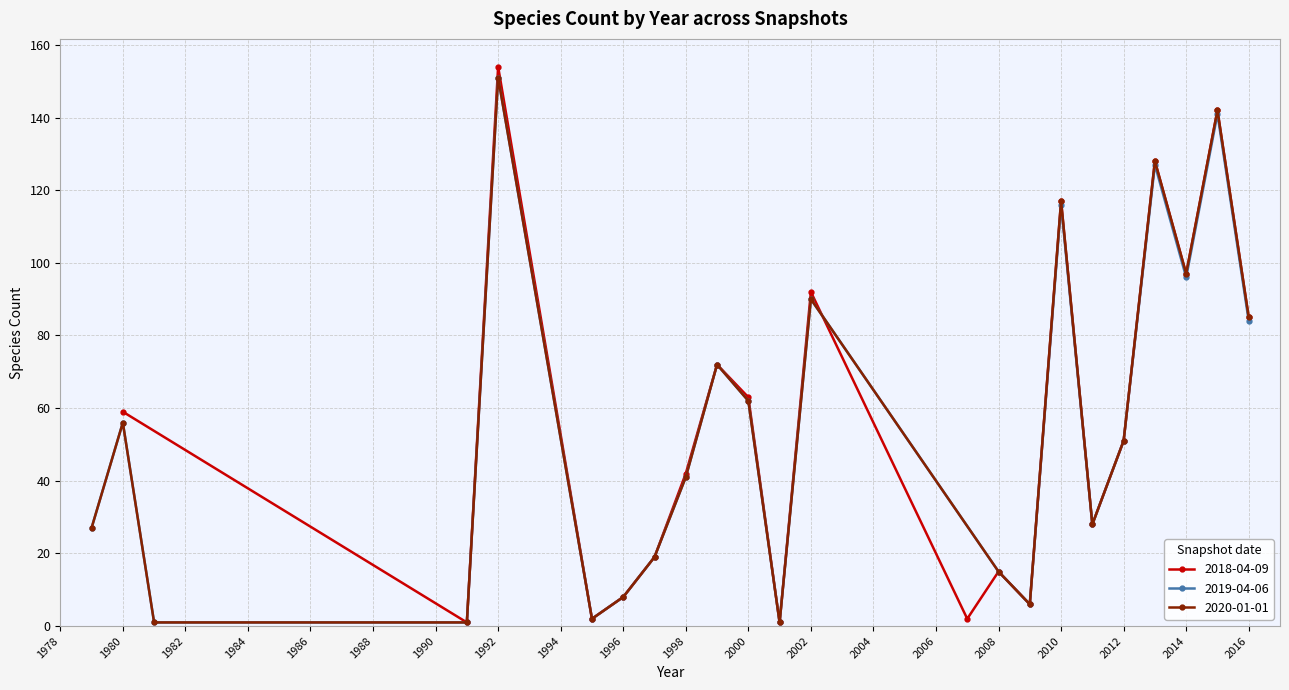

Which category has the highest value in the 2019-04-06 series?

1992